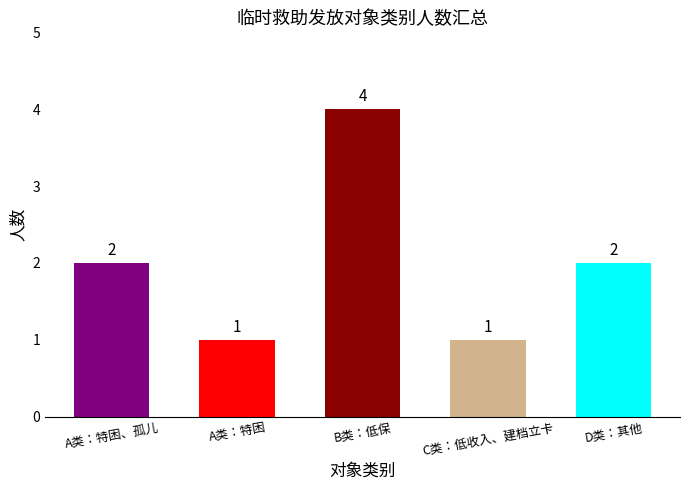

Is it true that the value at A类：特困、孤儿 is 2?

True